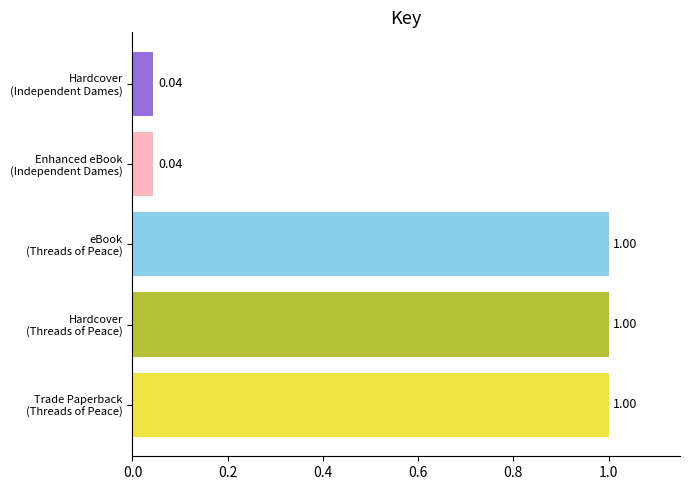

Are the bars grouped side by side (vs. stacked)?

No